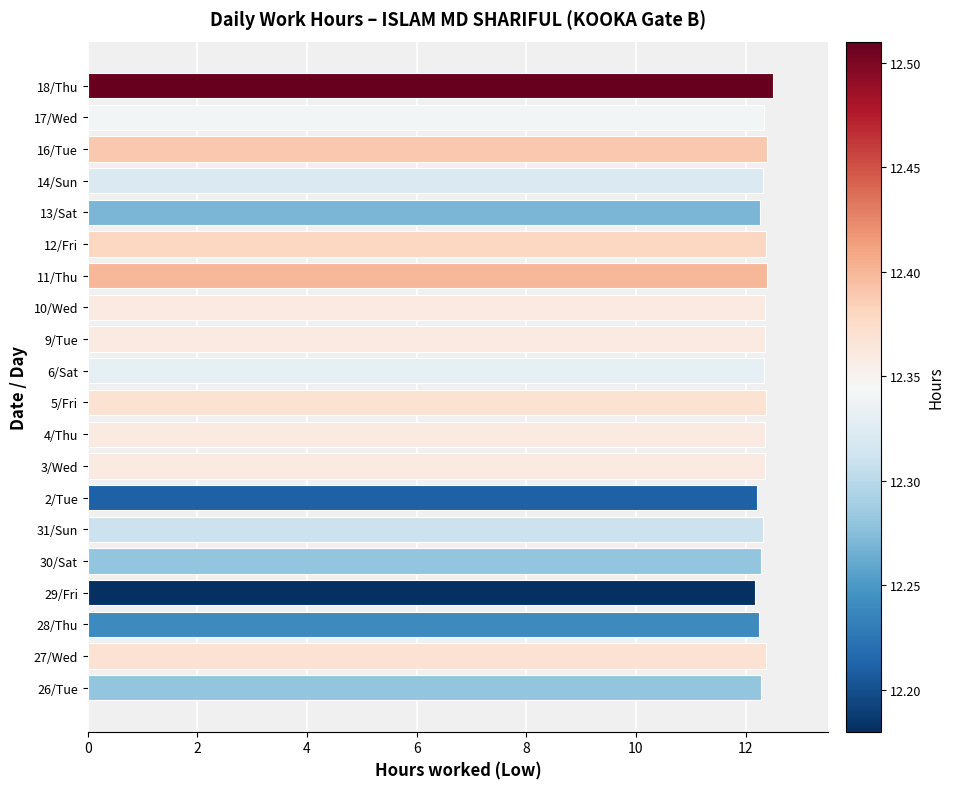

The value at 6/Sat is 12.3. True or false?

True